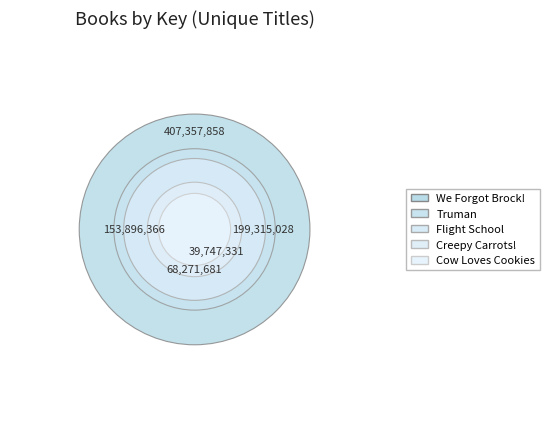

What is the total percentage of Truman and Creepy Carrots!?

30.8%